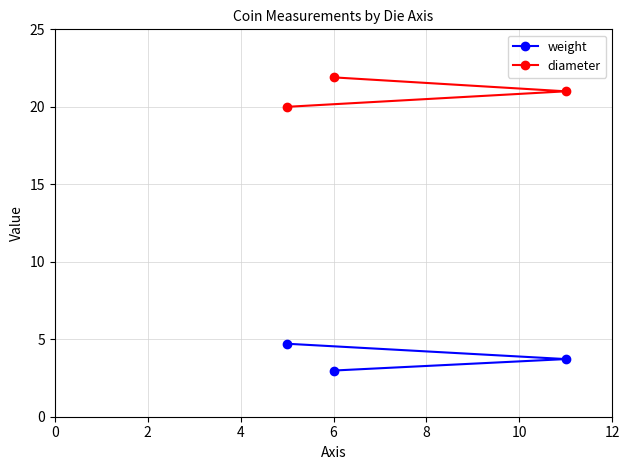

Reading left to right, list all the values displayed in this chart.

weight: 4.7	3.0	3.7
diameter: 20.0	21.9	21.0